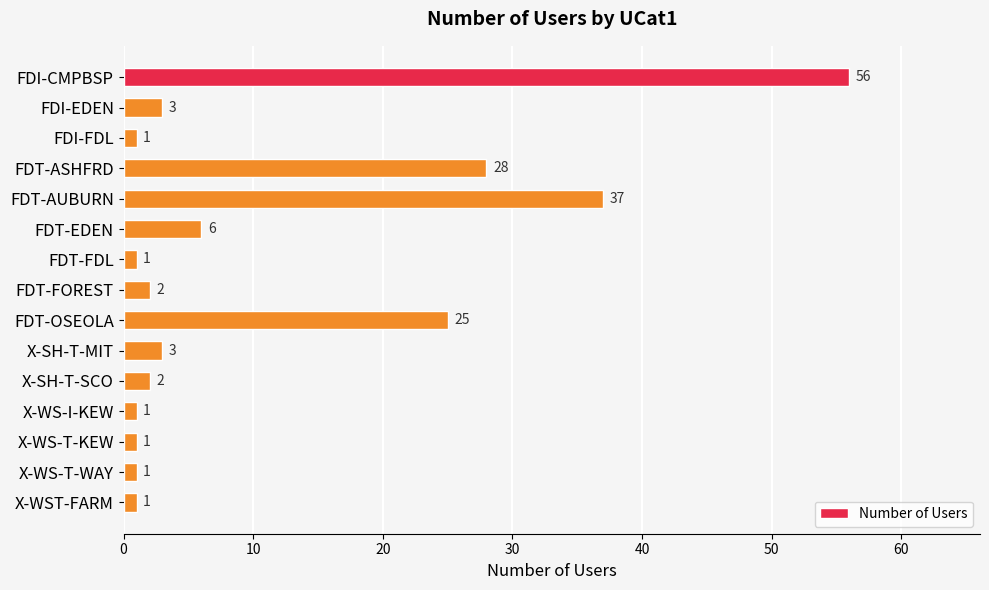

Reading top to bottom, what are all the values shown in this chart?

FDI-CMPBSP=56	FDI-EDEN=3	FDI-FDL=1	FDT-ASHFRD=28	FDT-AUBURN=37	FDT-EDEN=6	FDT-FDL=1	FDT-FOREST=2	FDT-OSEOLA=25	X-SH-T-MIT=3	X-SH-T-SCO=2	X-WS-I-KEW=1	X-WS-T-KEW=1	X-WS-T-WAY=1	X-WST-FARM=1